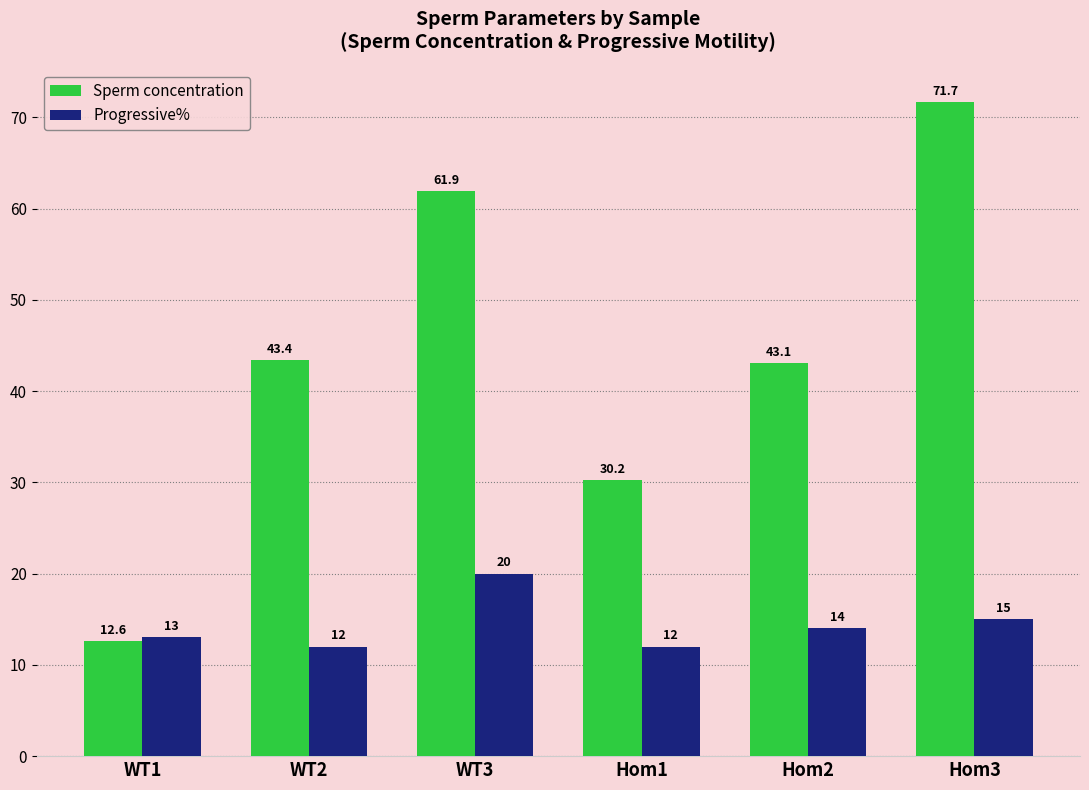

True or false: Sperm concentration has a value of 70.4 at WT2.

False